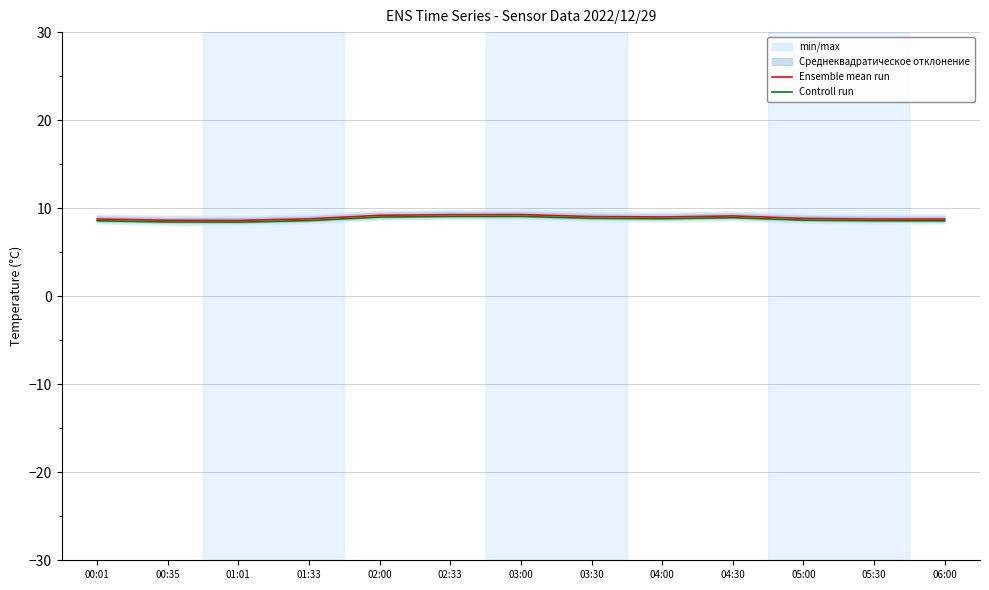

What is the sum of all Ensemble mean run values?

116.1